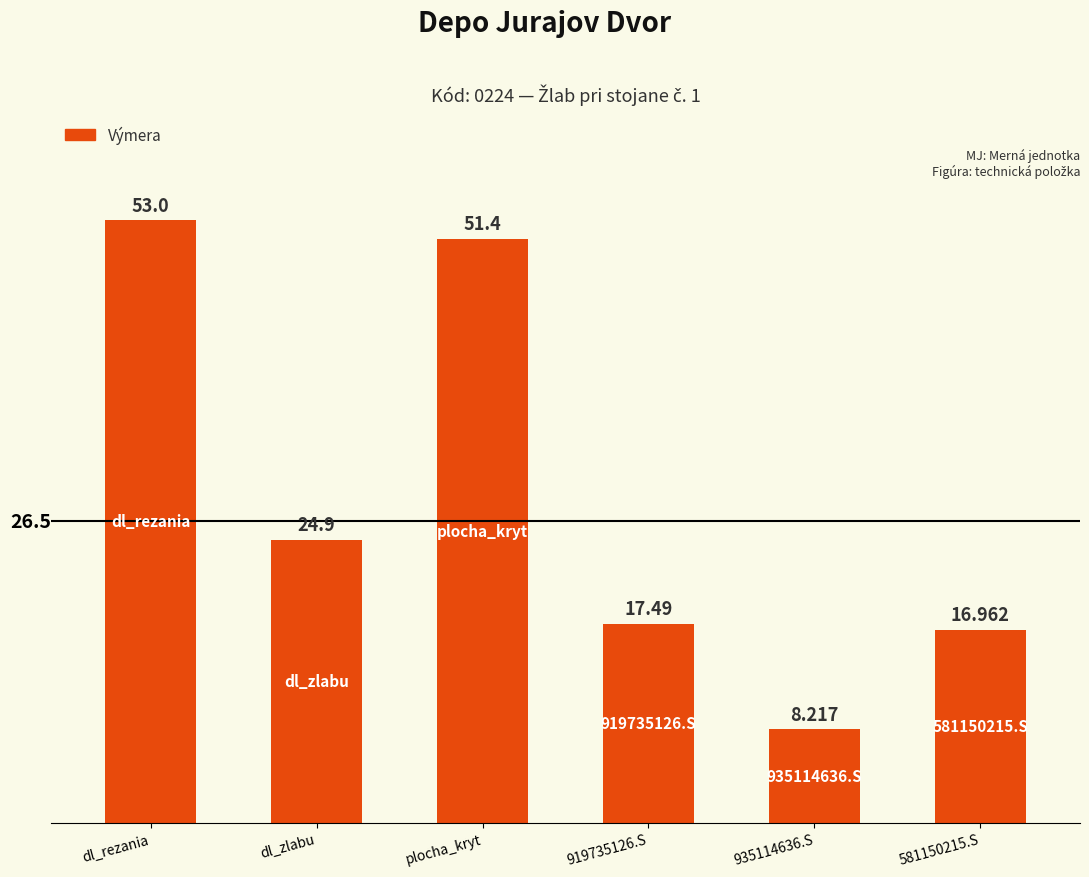

At which label does the data first exceed 24?

dl_rezania